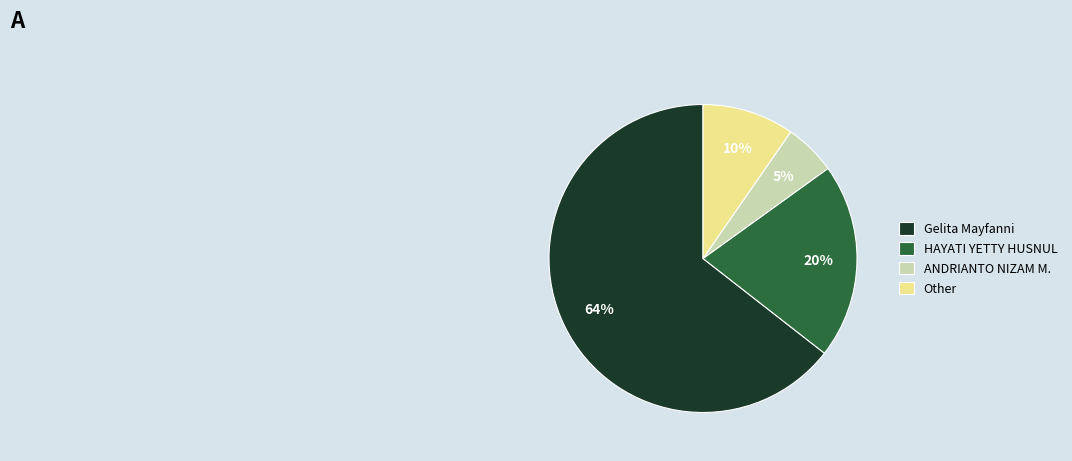

Is it true that Other is 25% of the pie?

False